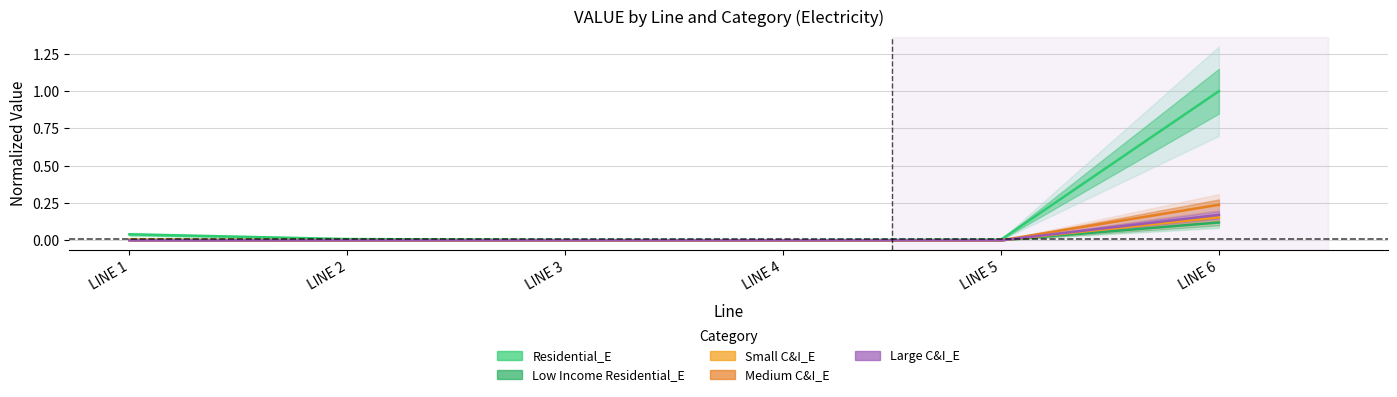

How many lines are shown in the chart?

5